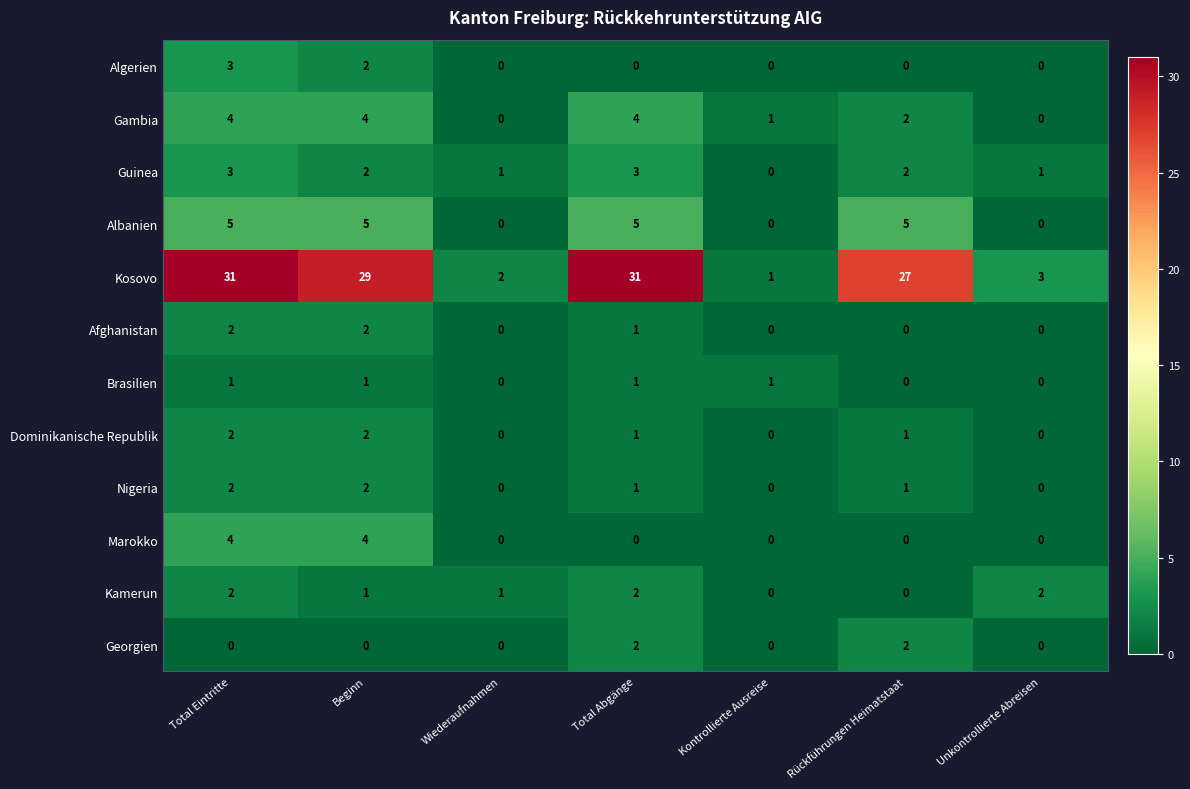

What is the highest value of the Guinea series?

3